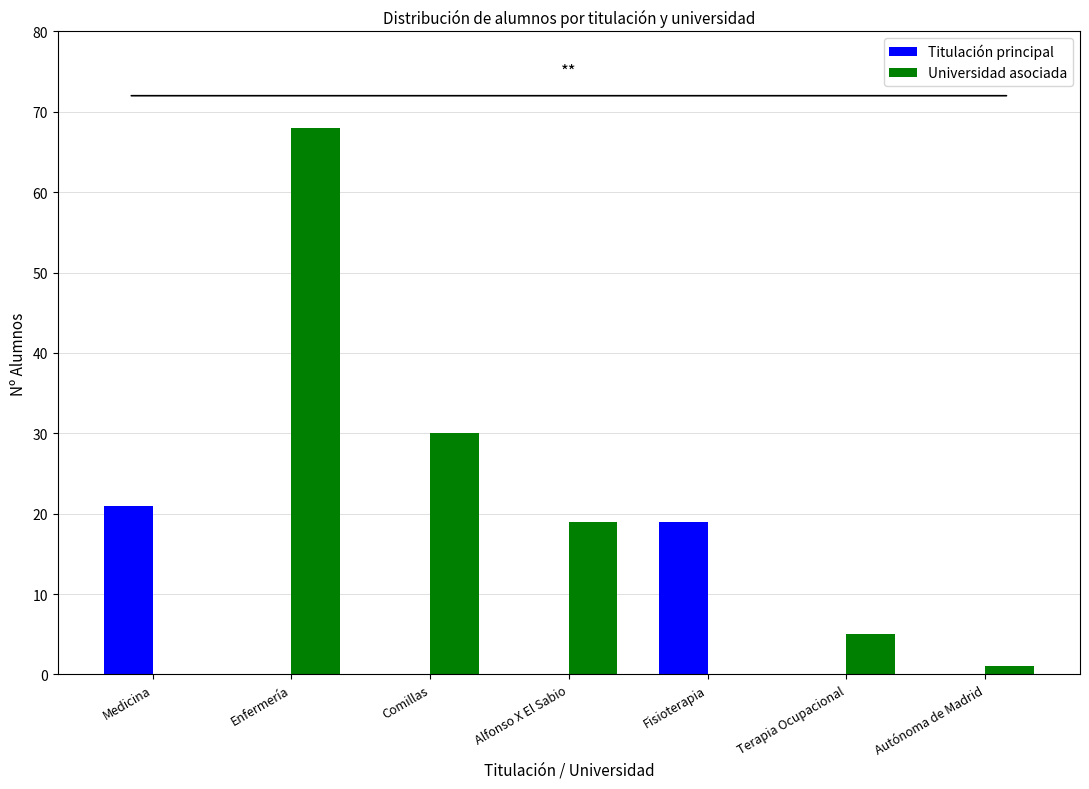

What is the approximate value of Universidad asociada at Comillas, to the nearest 10?

30